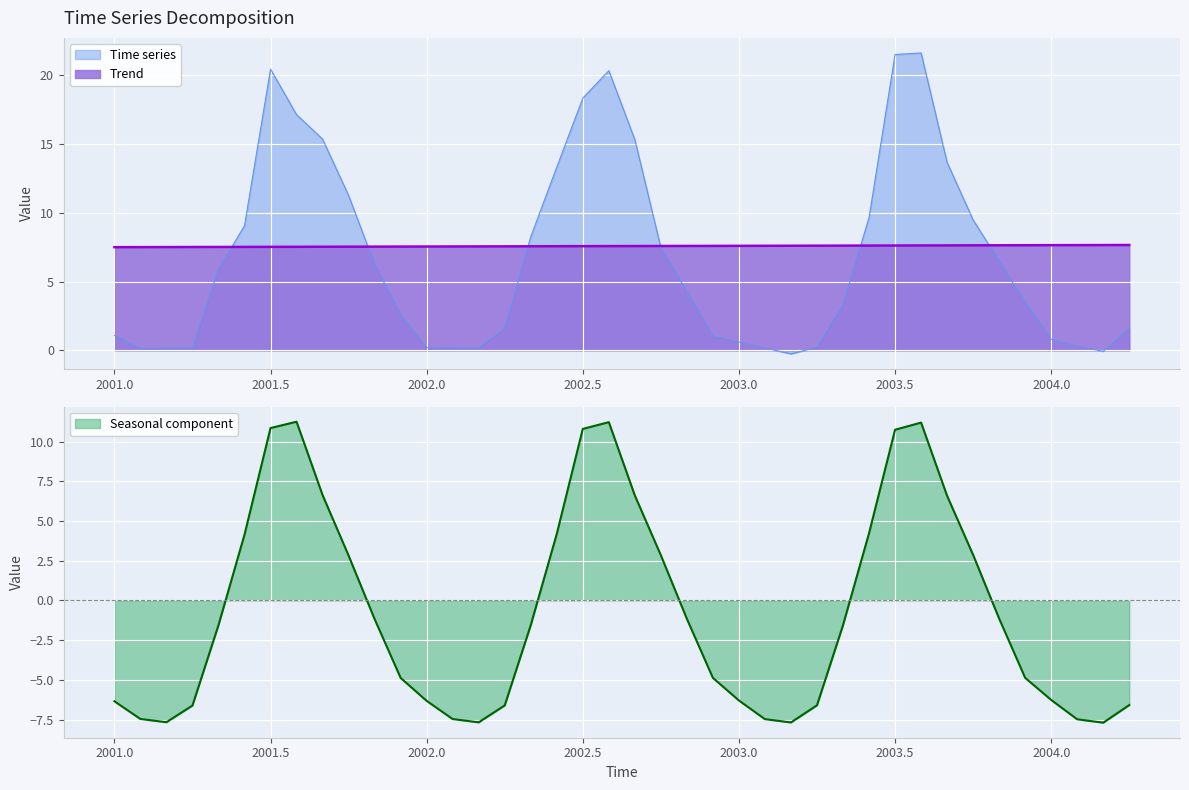

True or false: Trend has more than 0 interior local peaks.

False